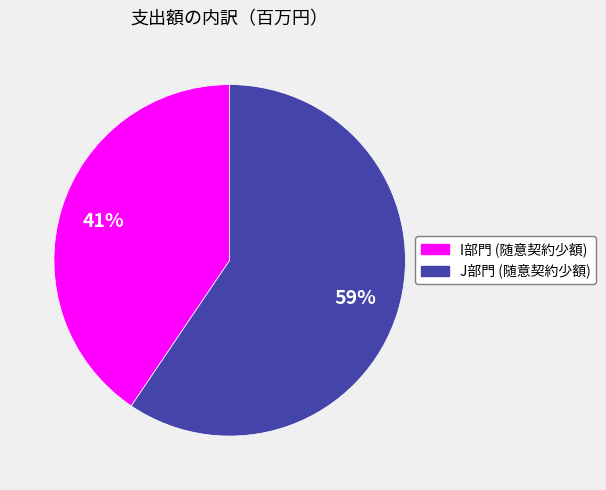

Is there any slice that represents more than half of the pie?

Yes